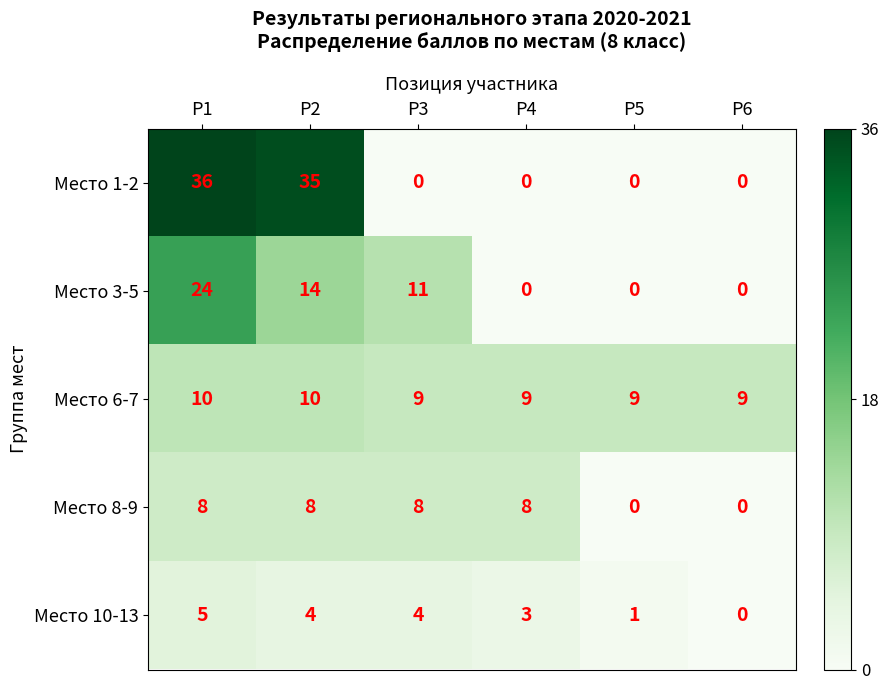

Rank the series by their maximum value, from lowest to highest.

Место 10-13, Место 8-9, Место 6-7, Место 3-5, Место 1-2